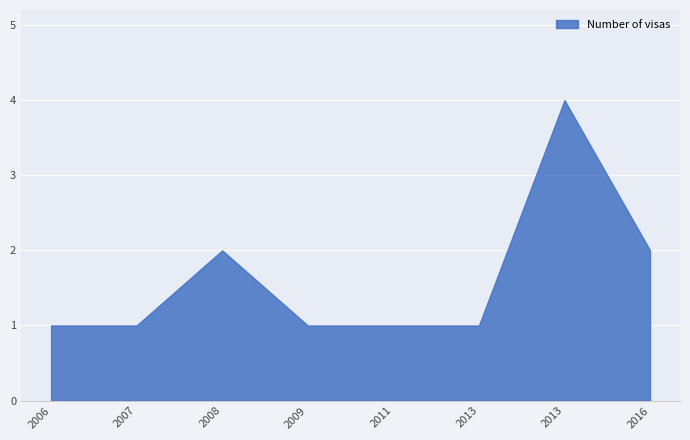

How many distinct data groups are displayed?

1